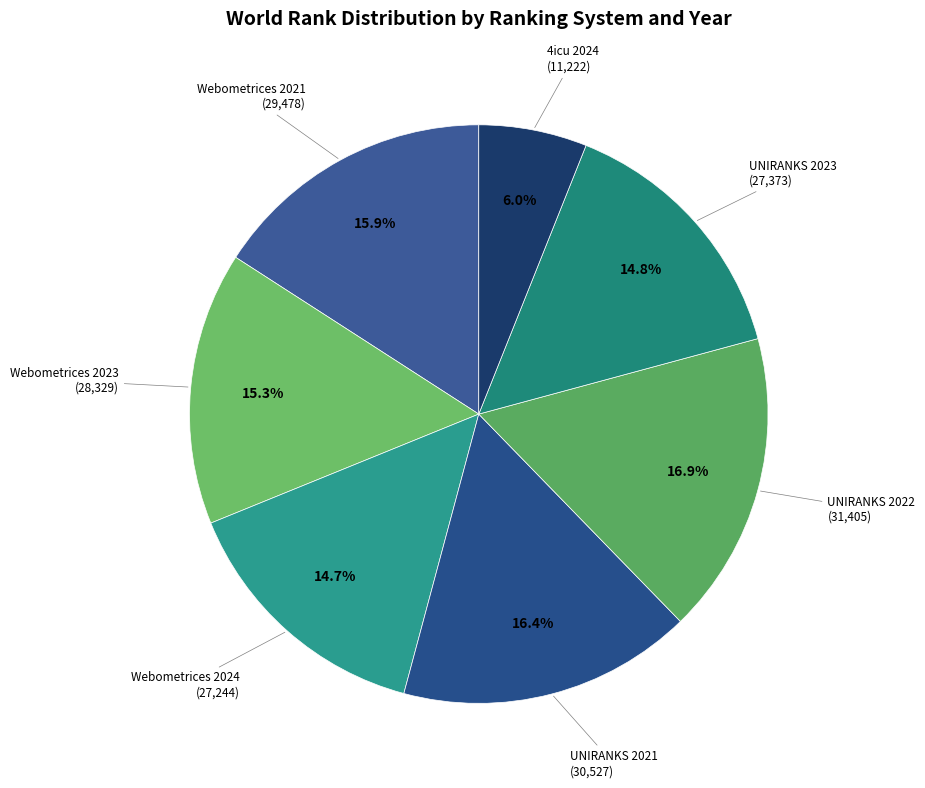

To the nearest percent, what portion does Webometrices 2021 represent?

16%